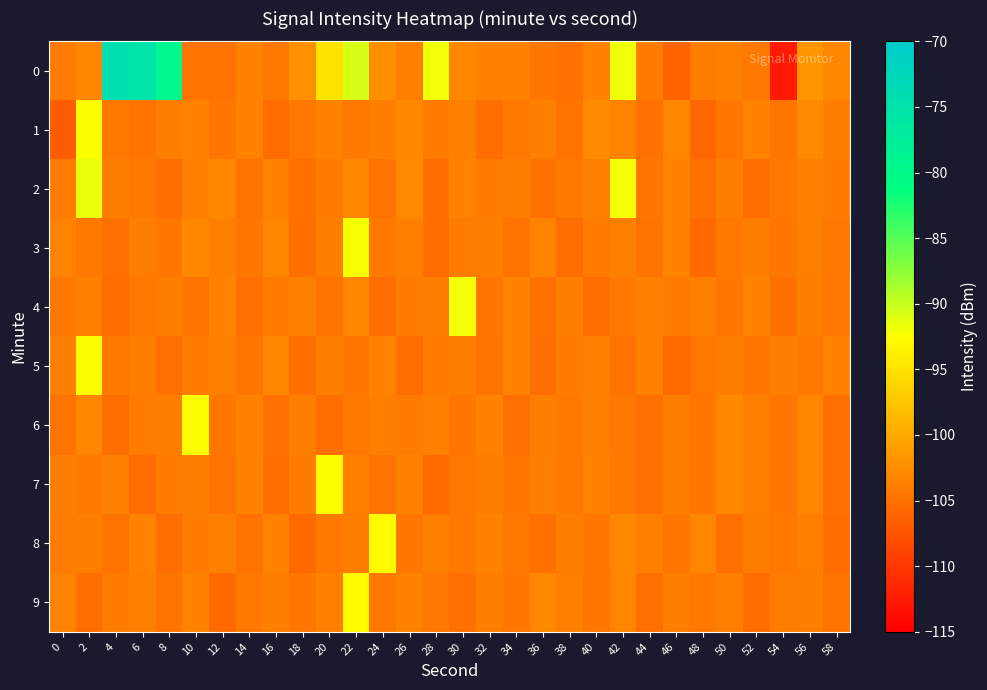

Count the number of categories in the chart.

30